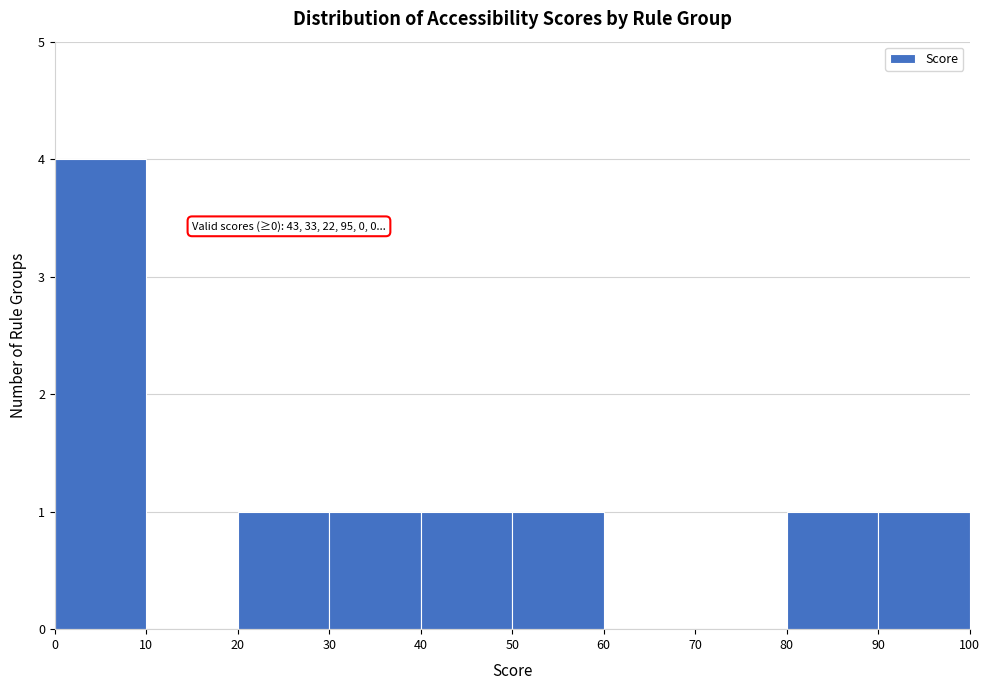

Which range on the x-axis has the tallest bar?

0 to 10